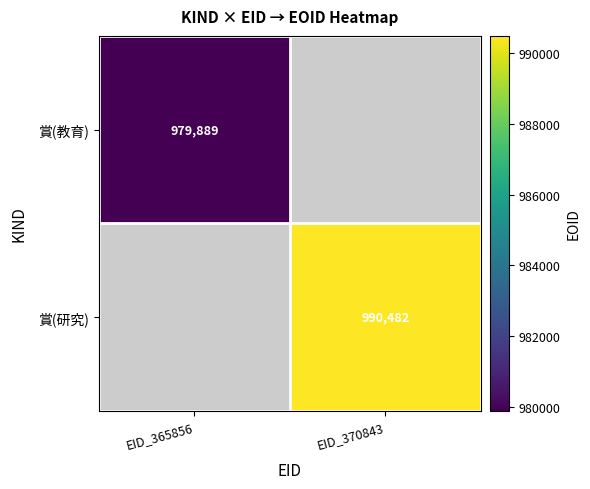

At how many categories does at least one series exceed 988873?

1